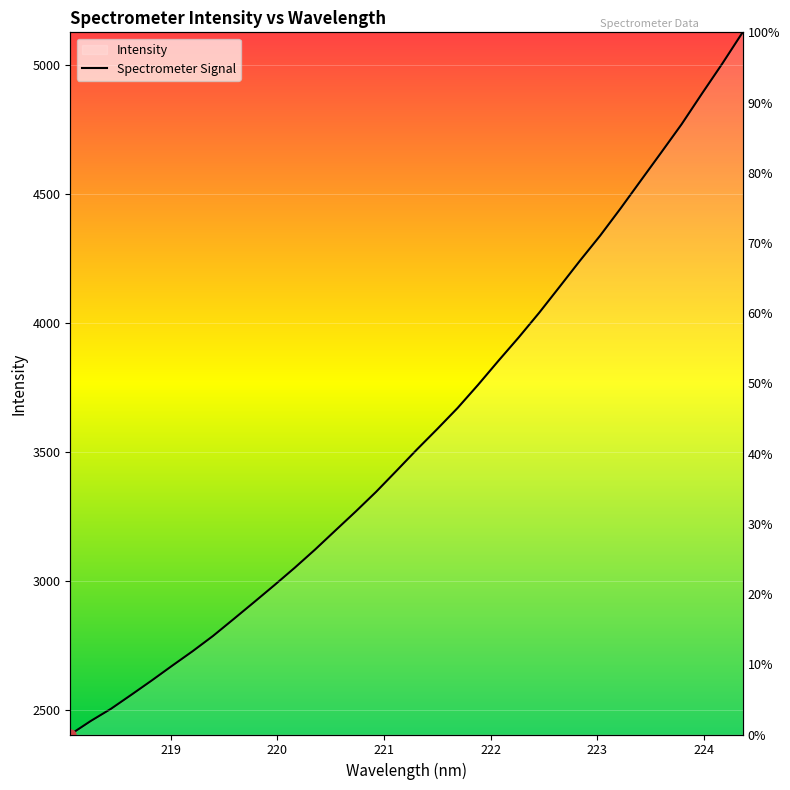

How many lines are shown in the chart?

1